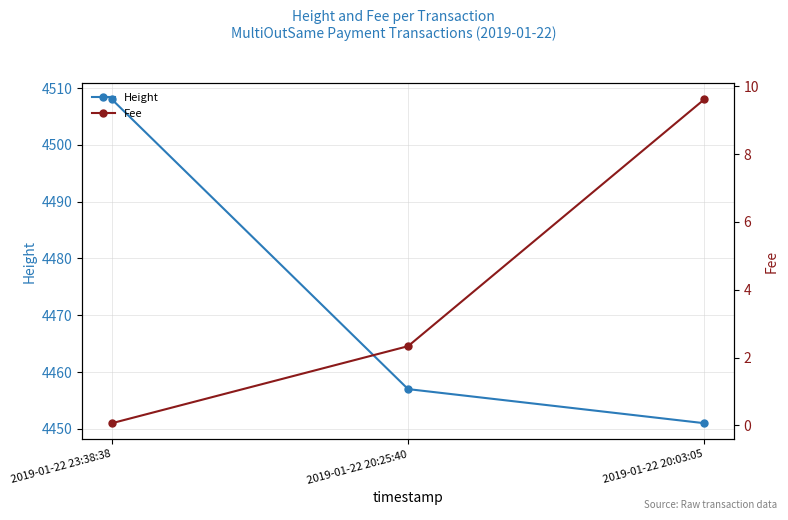

What is the difference between the maximum and minimum values in the Height series?

57